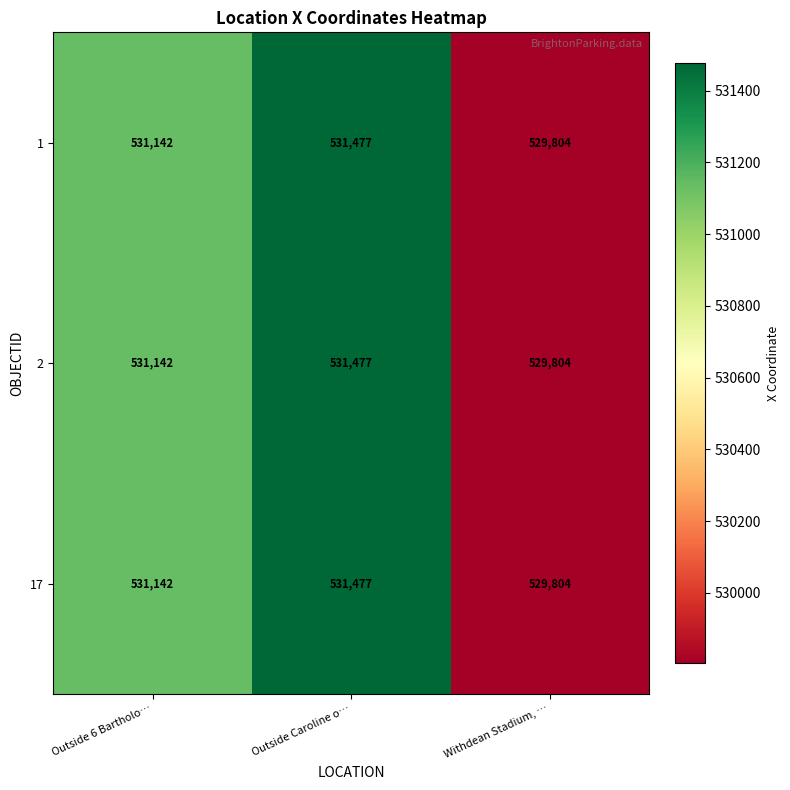

How many data points does each series have?

3